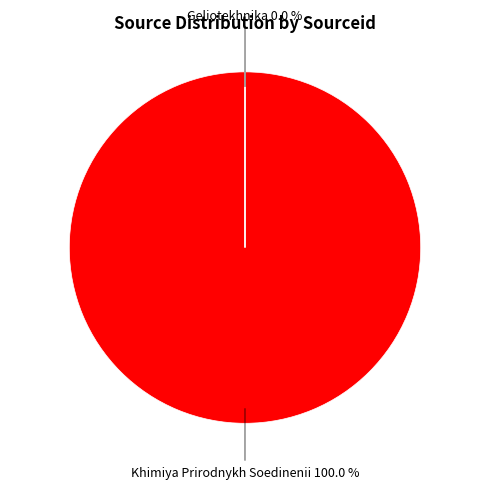

How many segments does this pie chart have?

2